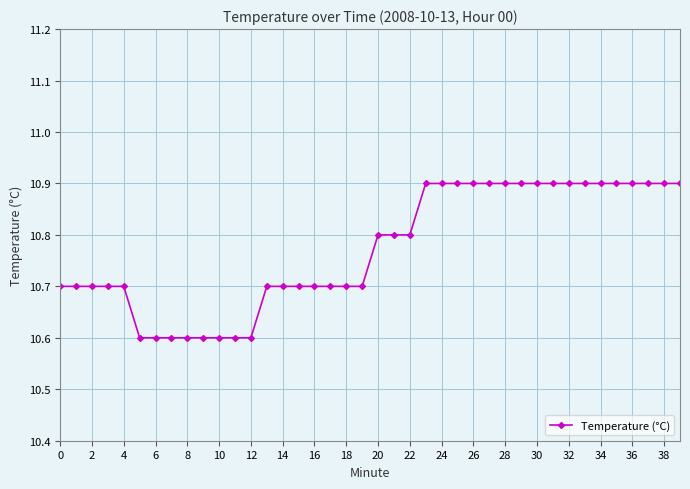

Reading left to right, what are all the values shown in this chart?

10.7	10.7	10.7	10.7	10.7	10.6	10.6	10.6	10.6	10.6	10.6	10.6	10.6	10.7	10.7	10.7	10.7	10.7	10.7	10.7	10.8	10.8	10.8	10.9	10.9	10.9	10.9	10.9	10.9	10.9	10.9	10.9	10.9	10.9	10.9	10.9	10.9	10.9	10.9	10.9